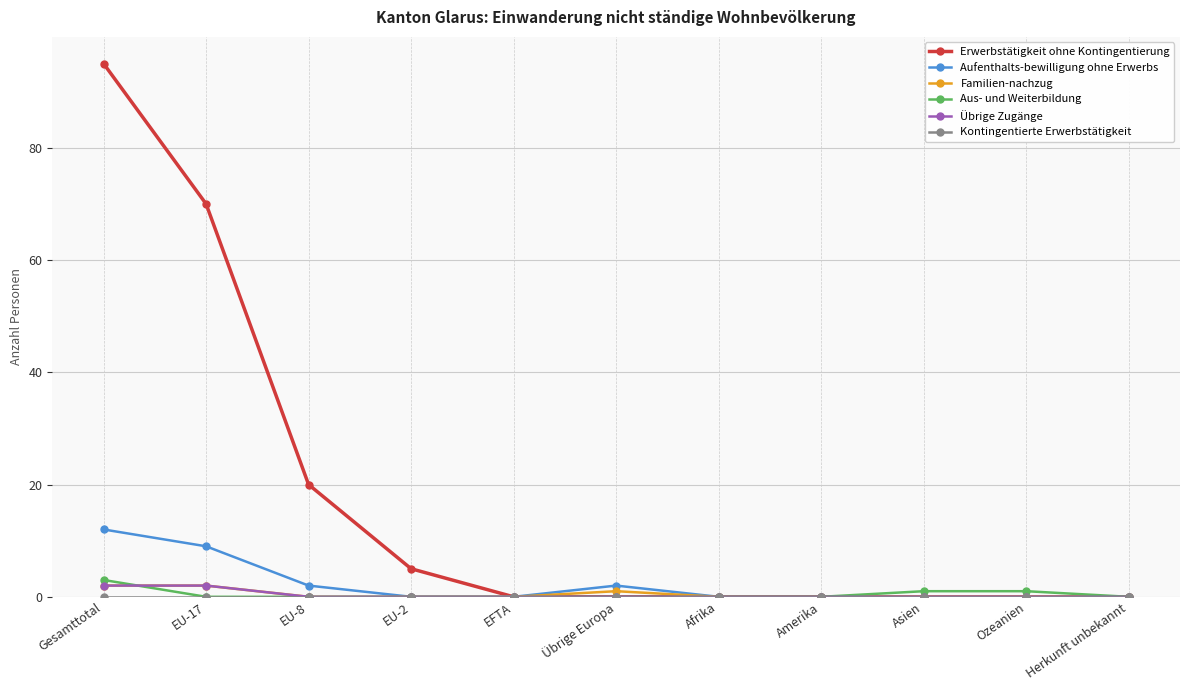

What is the greatest value displayed?

95